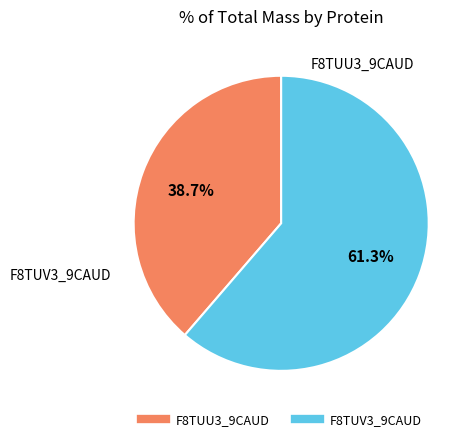

Does F8TUU3_9CAUD represent more than half of the total?

No